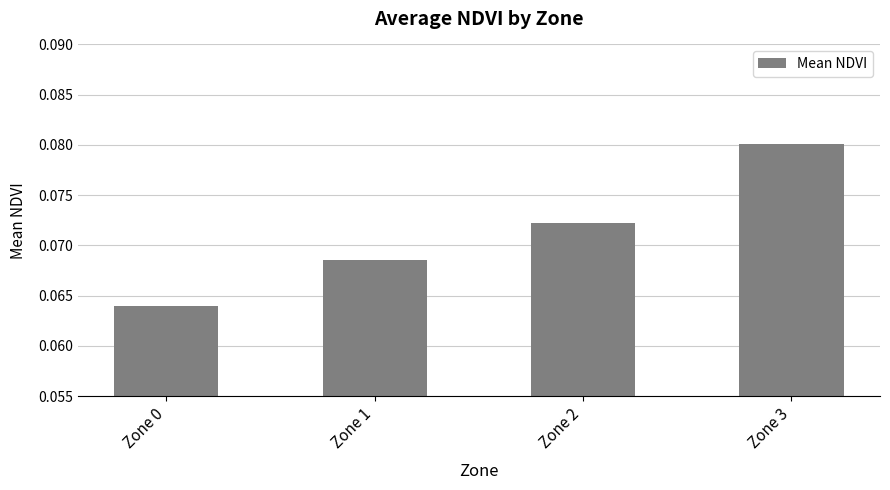

List the labels in order of value, largest first.

Zone 3, Zone 2, Zone 1, Zone 0